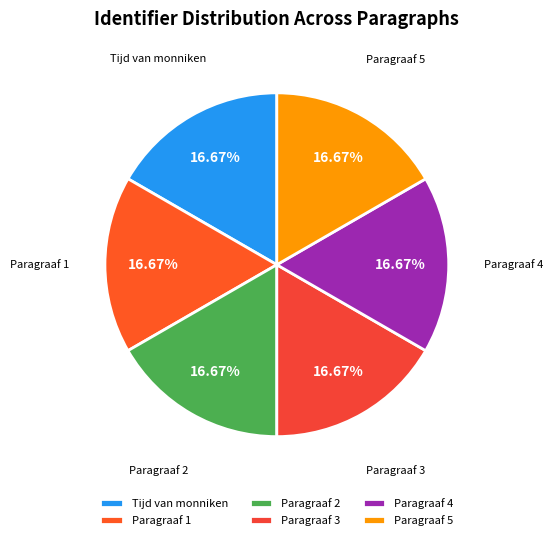

Is the sum of Paragraaf 5 and Paragraaf 2 greater than half?

No